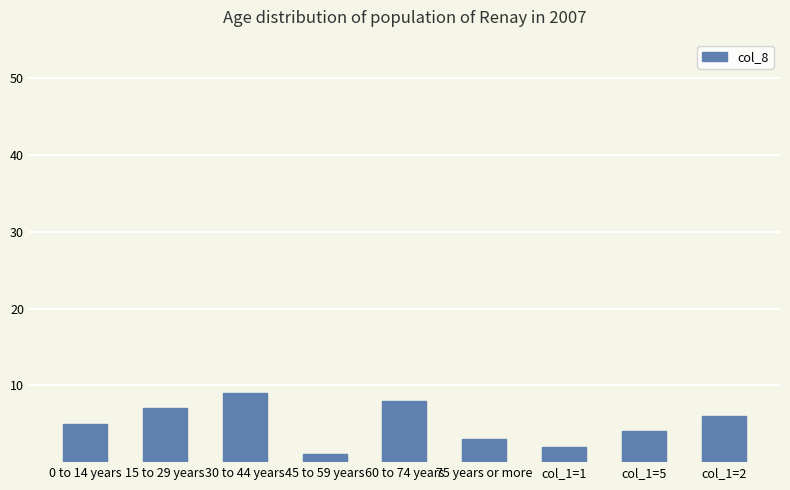

The chart shows a value of 5 at 15 to 29 years. True or false?

False